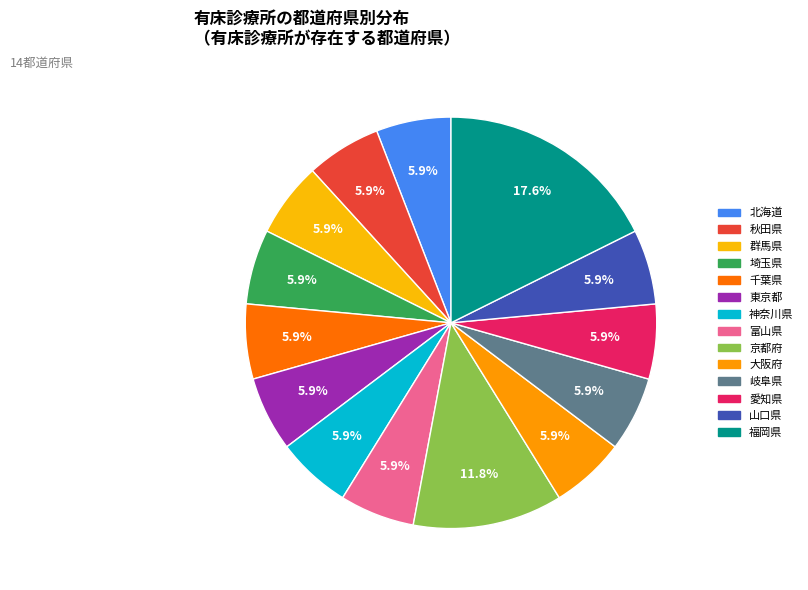

How many segments does this pie chart have?

14